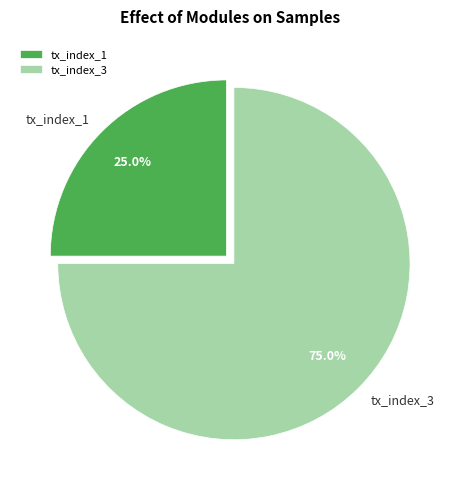

What percentage is the tx_index_3 slice, to the nearest percent?

75%